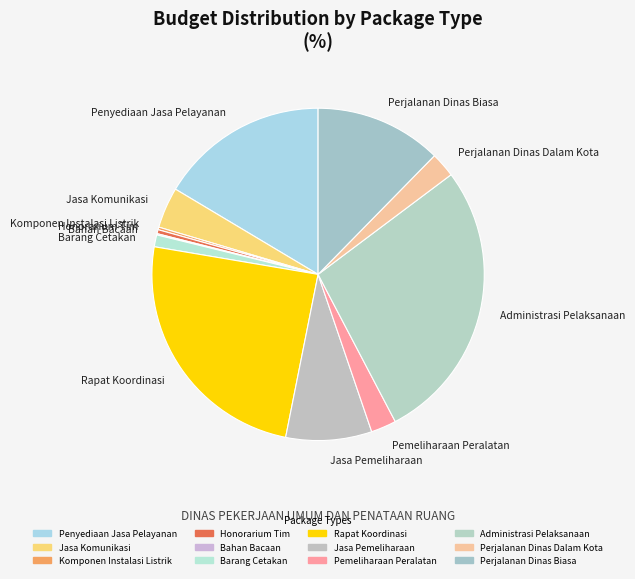

What is the largest slice in the pie chart?

Administrasi Pelaksanaan